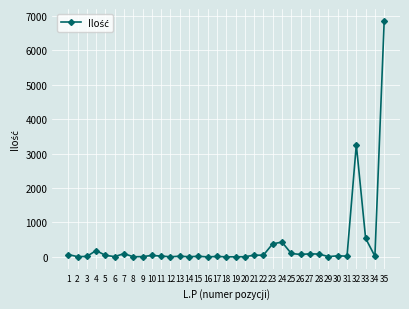

True or false: there are more than 1 points higher than both neighbors.

True